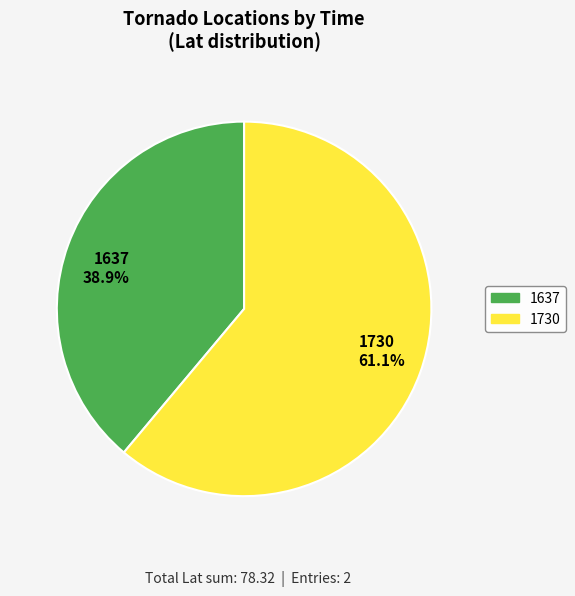

Rank the categories by value from lowest to highest.

1637, 1730